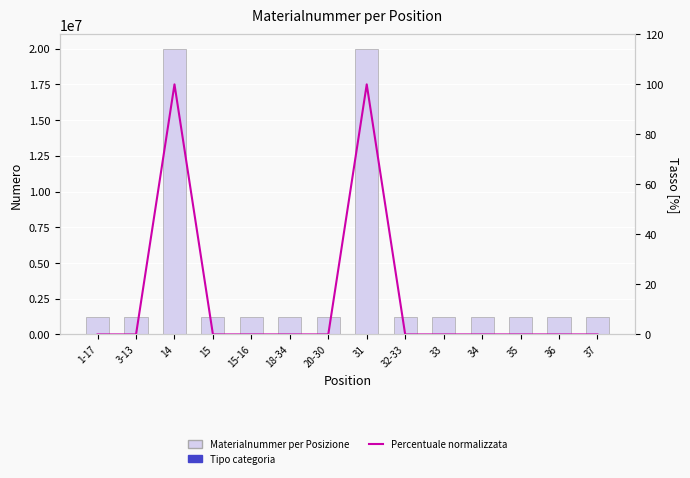

The Percentuale normalizzata series shows 47.9 at 1-17. True or false?

False